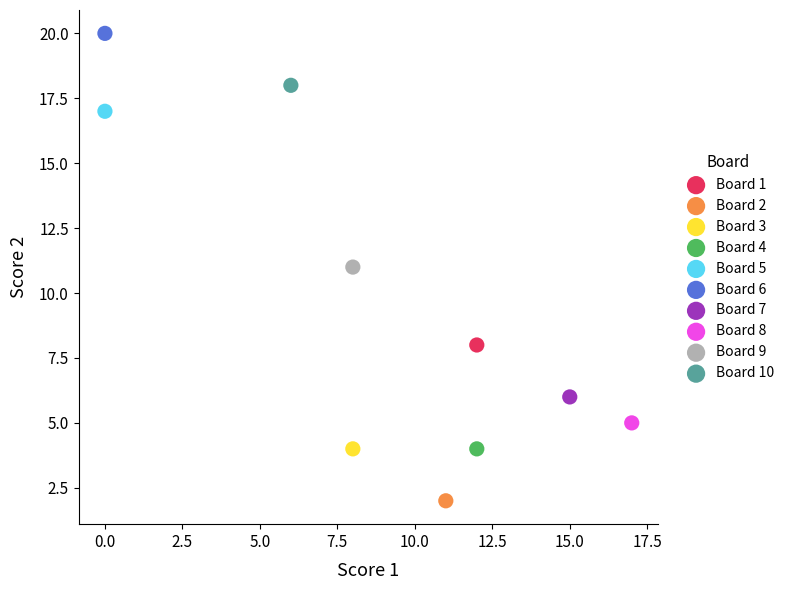

What are all the series names shown in the legend?

Board 1, Board 2, Board 3, Board 4, Board 5, Board 6, Board 7, Board 8, Board 9, Board 10